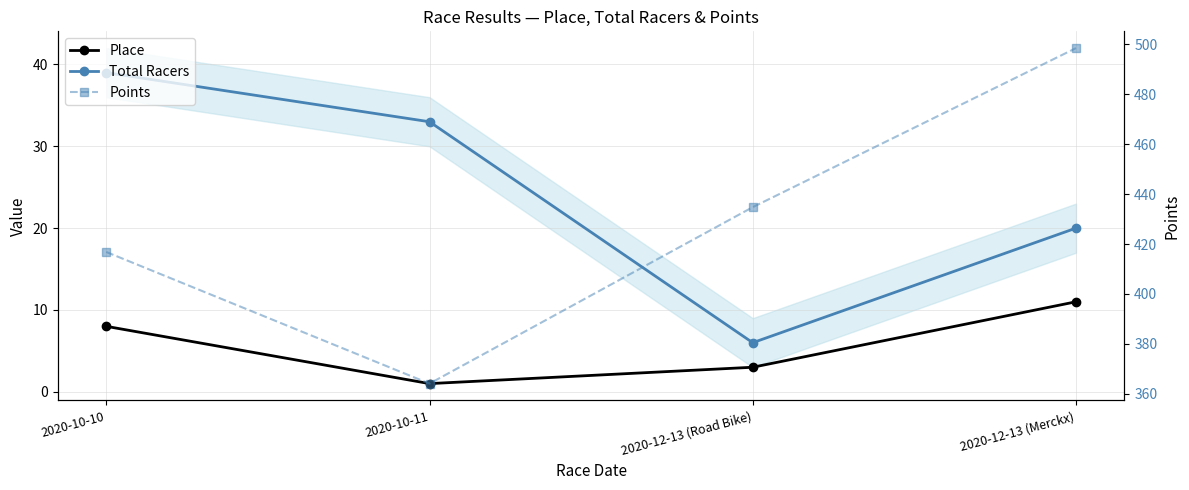

Where is Place nearest to the value 6?

2020-10-10